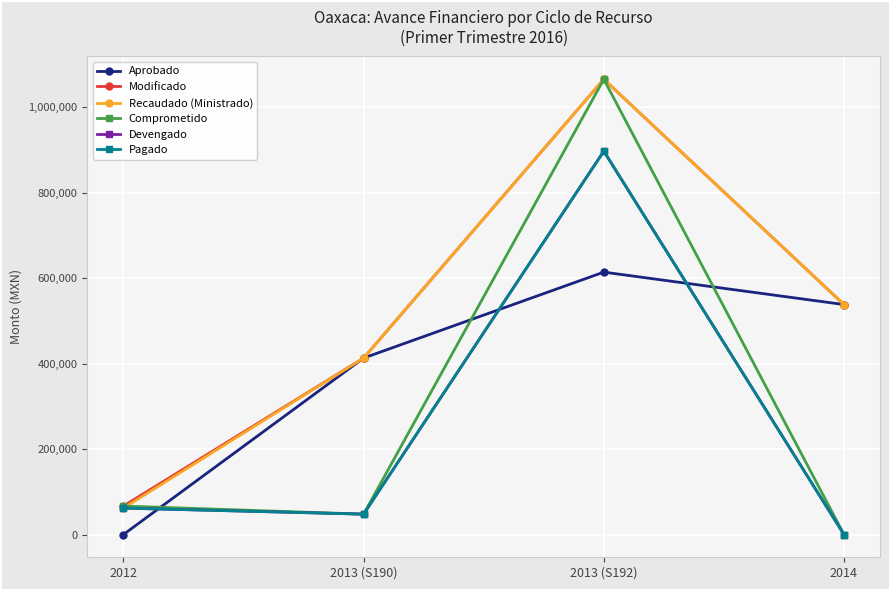

What value does the Aprobado series have at 2014?

538000.6